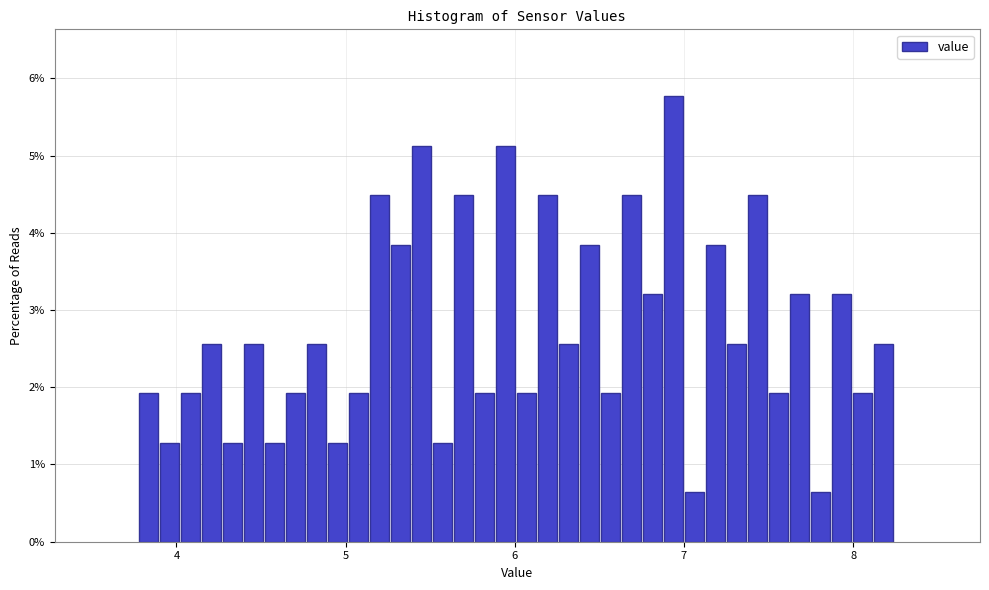

Read against the x-axis, roughly where is the centre of the tallest bar?

6.9